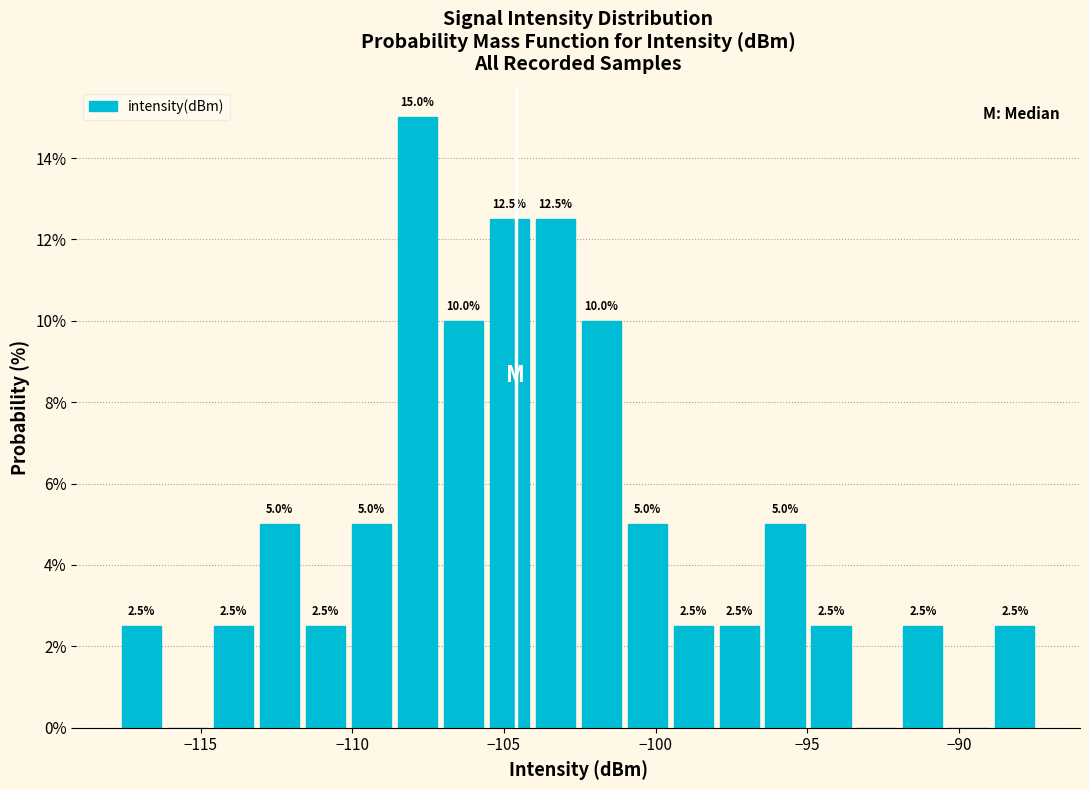

Around what value on the x-axis is the tallest bar? Give the approximate position of its centre, as read against the axis.

-108.0